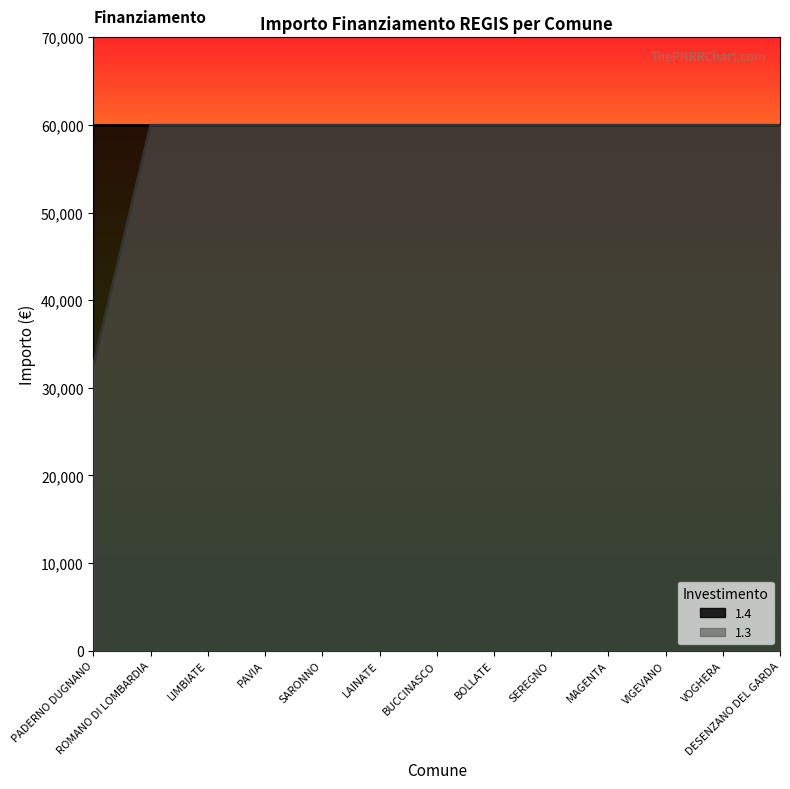

Reading left to right, extract all data points from this chart.

PADERNO DUGNANO=32589	ROMANO DI LOMBARDIA=59966	LIMBIATE=59966	PAVIA=59966	SARONNO=59966	LAINATE=59966	BUCCINASCO=59966	BOLLATE=59966	SEREGNO=59966	MAGENTA=59966	VIGEVANO=59966	VOGHERA=59966	DESENZANO DEL GARDA=59966